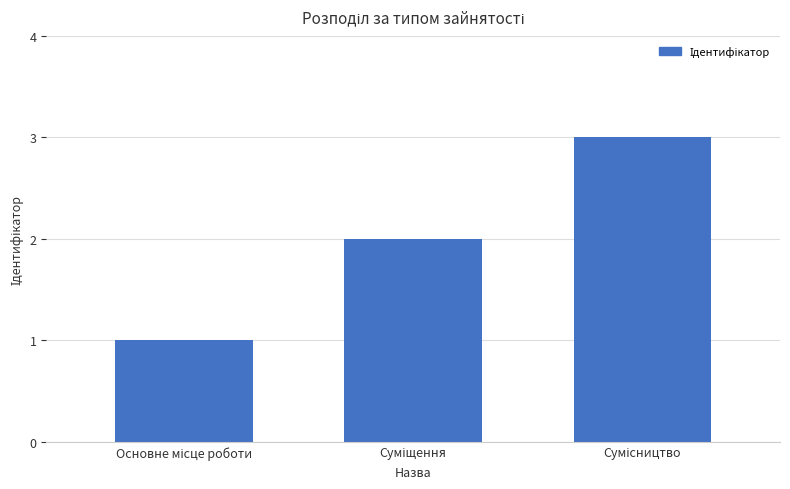

What is the greatest value displayed?

3